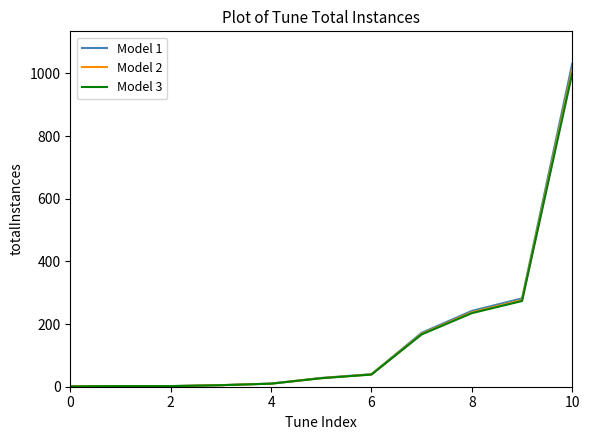

Which series has the widest spread of values?

Model 1